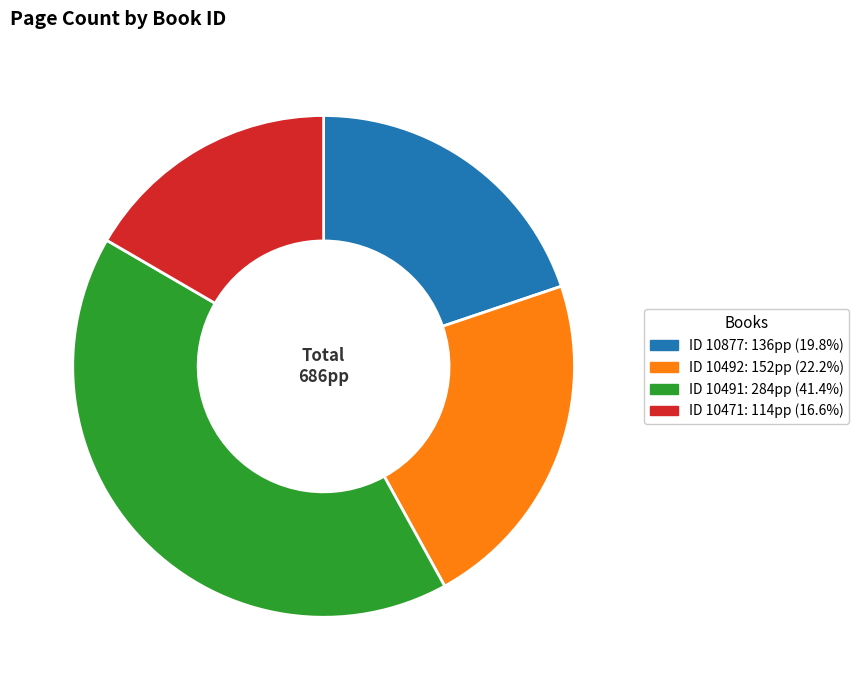

Is there any slice that represents more than half of the pie?

No